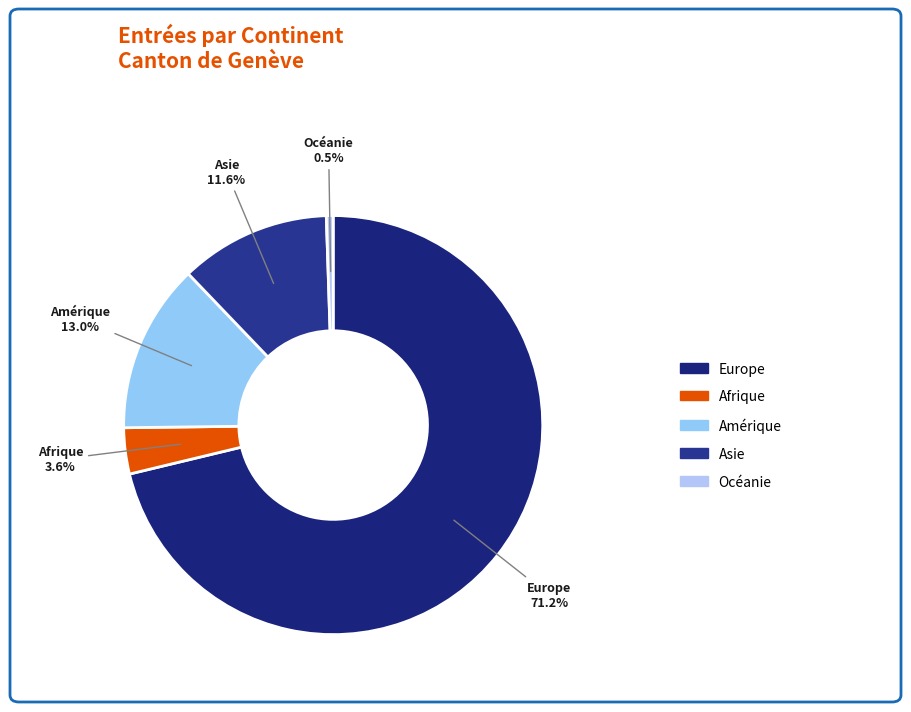

What percentage do Afrique and Asie together represent?

15.2%